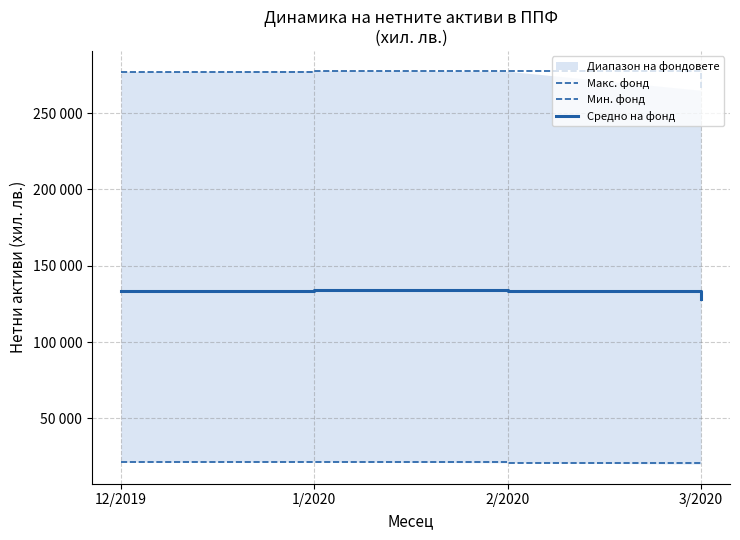

What is the total value across all series at 12/2019?

432133.7